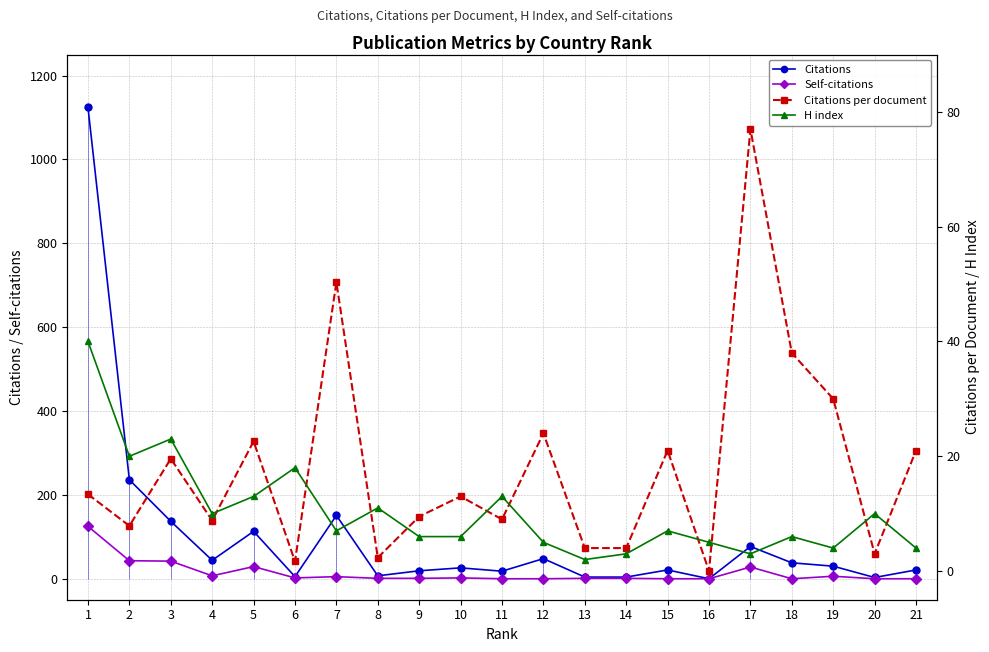

What is the spread (max minus min) of values at 16?

5.0